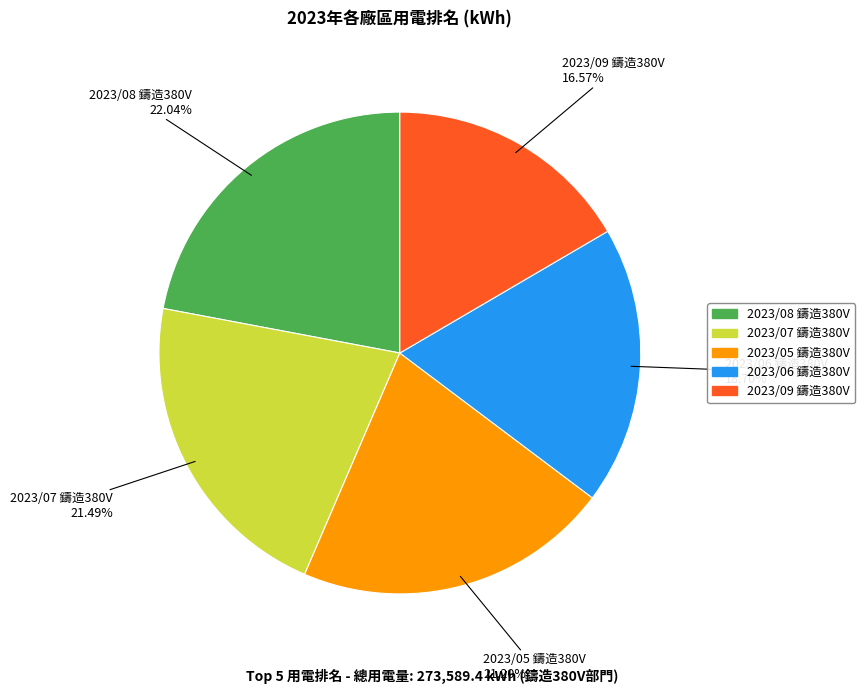

Which slice is the smallest?

2023/09 鑄造380V